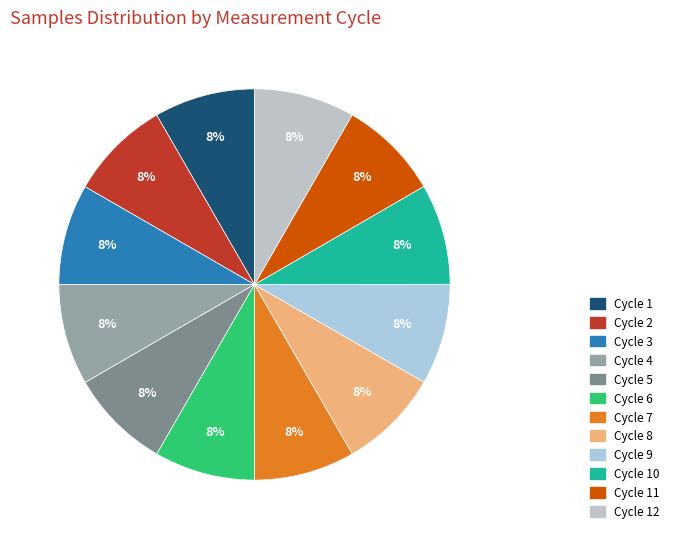

How many slices are in this pie chart?

12